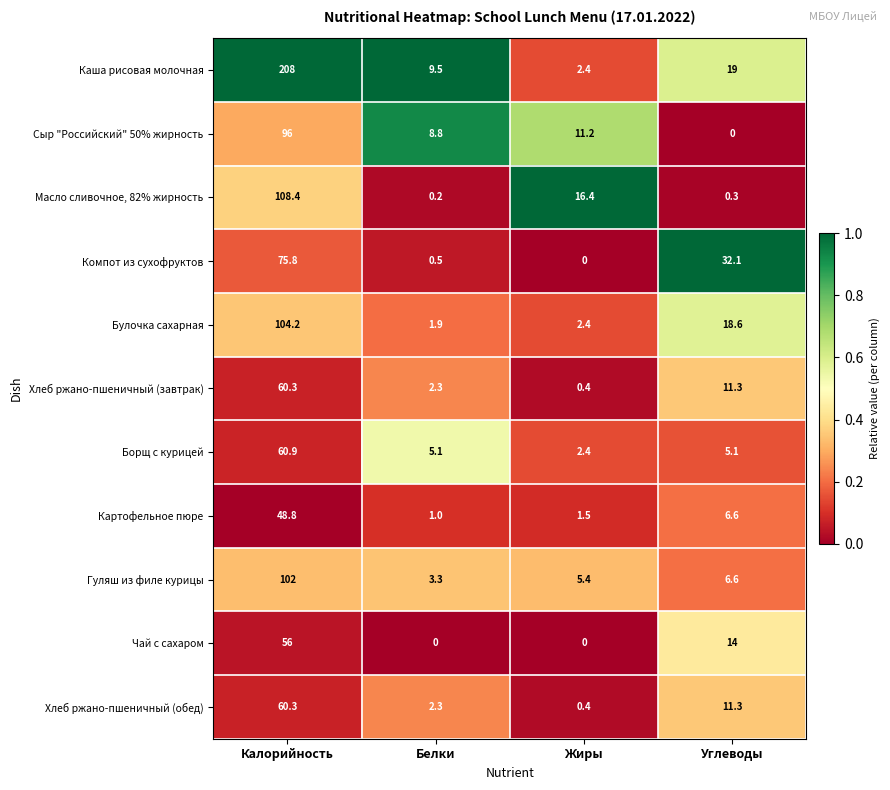

Which series has the largest total across all categories?

Каша рисовая молочная